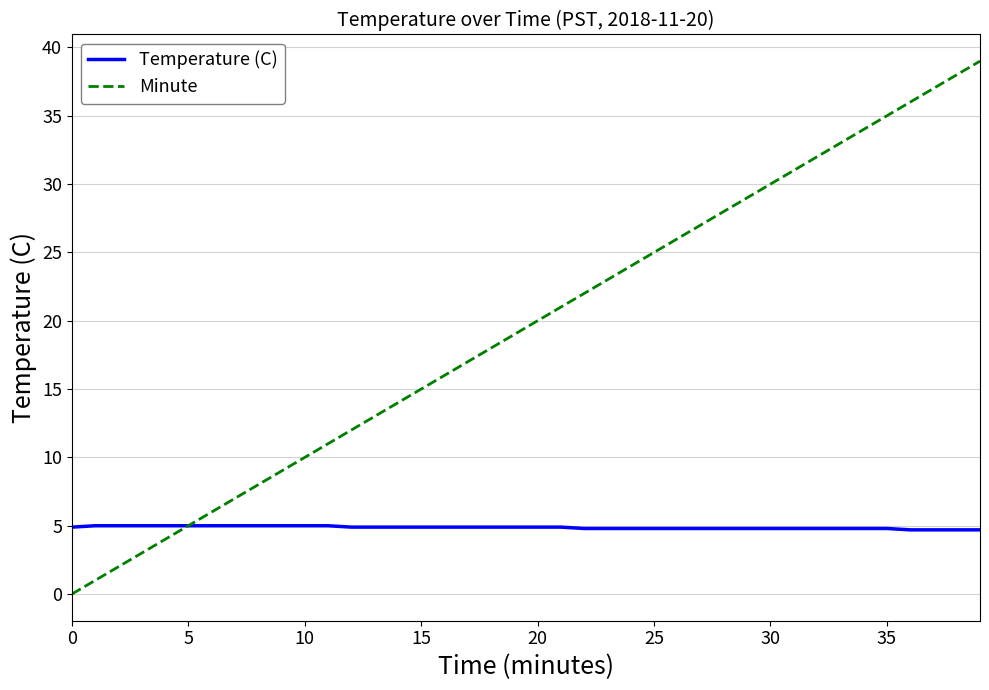

What is the maximum value for Temperature (C)?

5.0